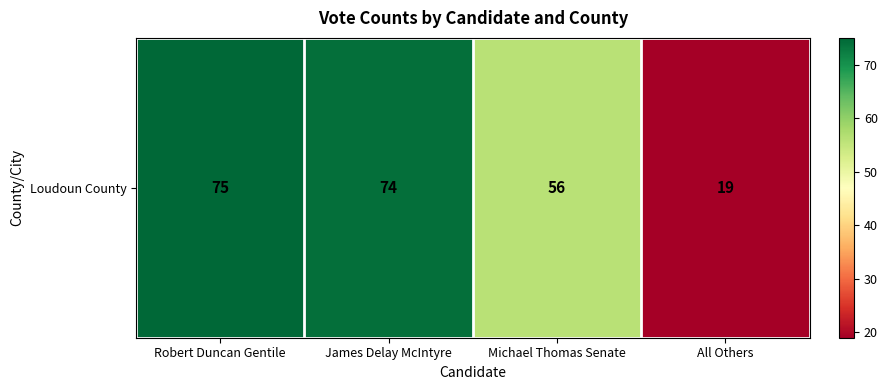

The chart shows a value of 26 at All Others. True or false?

False